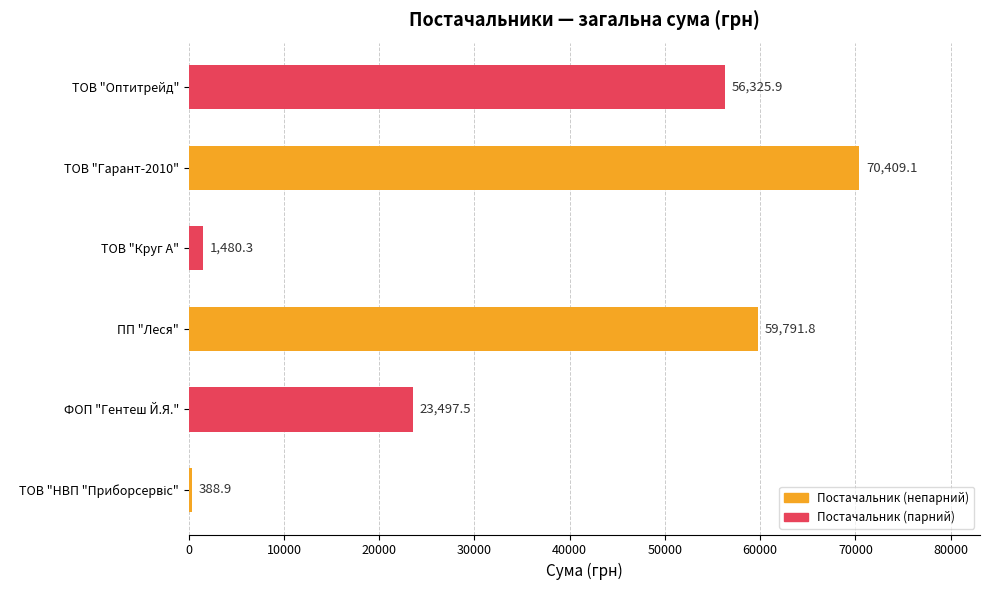

Where is the data nearest to the value 35398?

ФОП "Гентеш Й.Я."